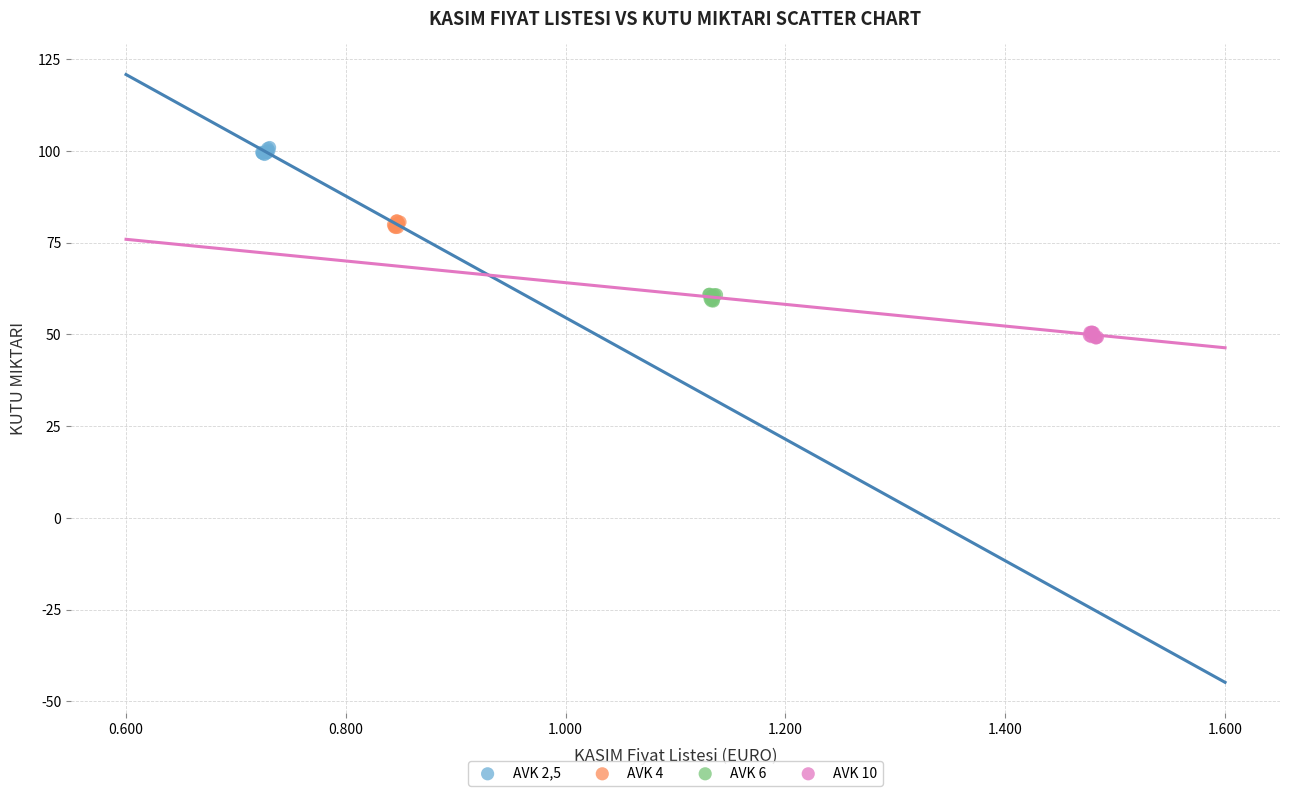

What are all the series names shown in the legend?

AVK 2,5, AVK 4, AVK 6, AVK 10